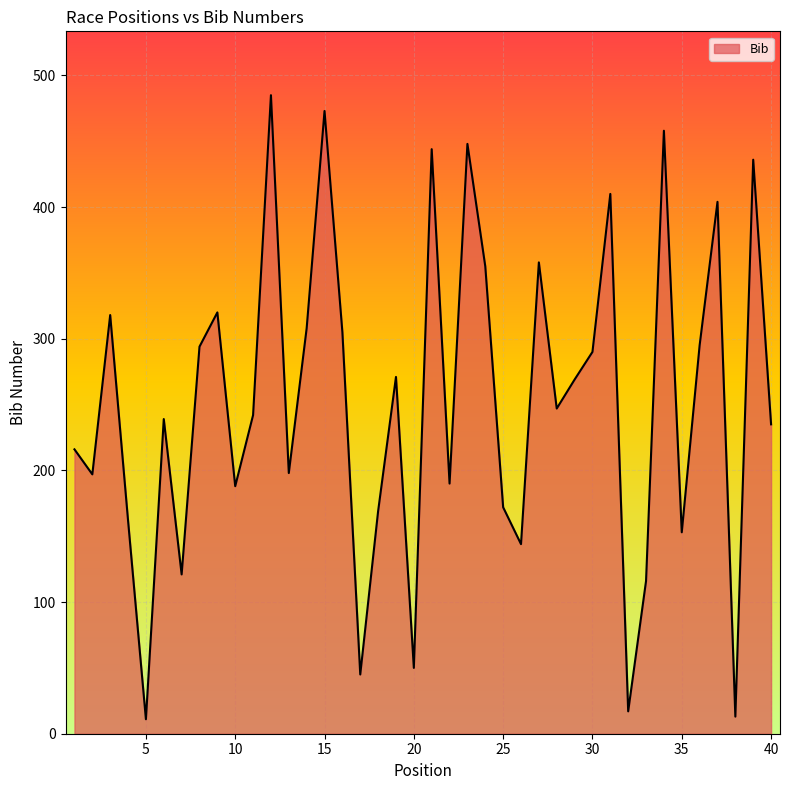

What is the greatest value displayed?

485